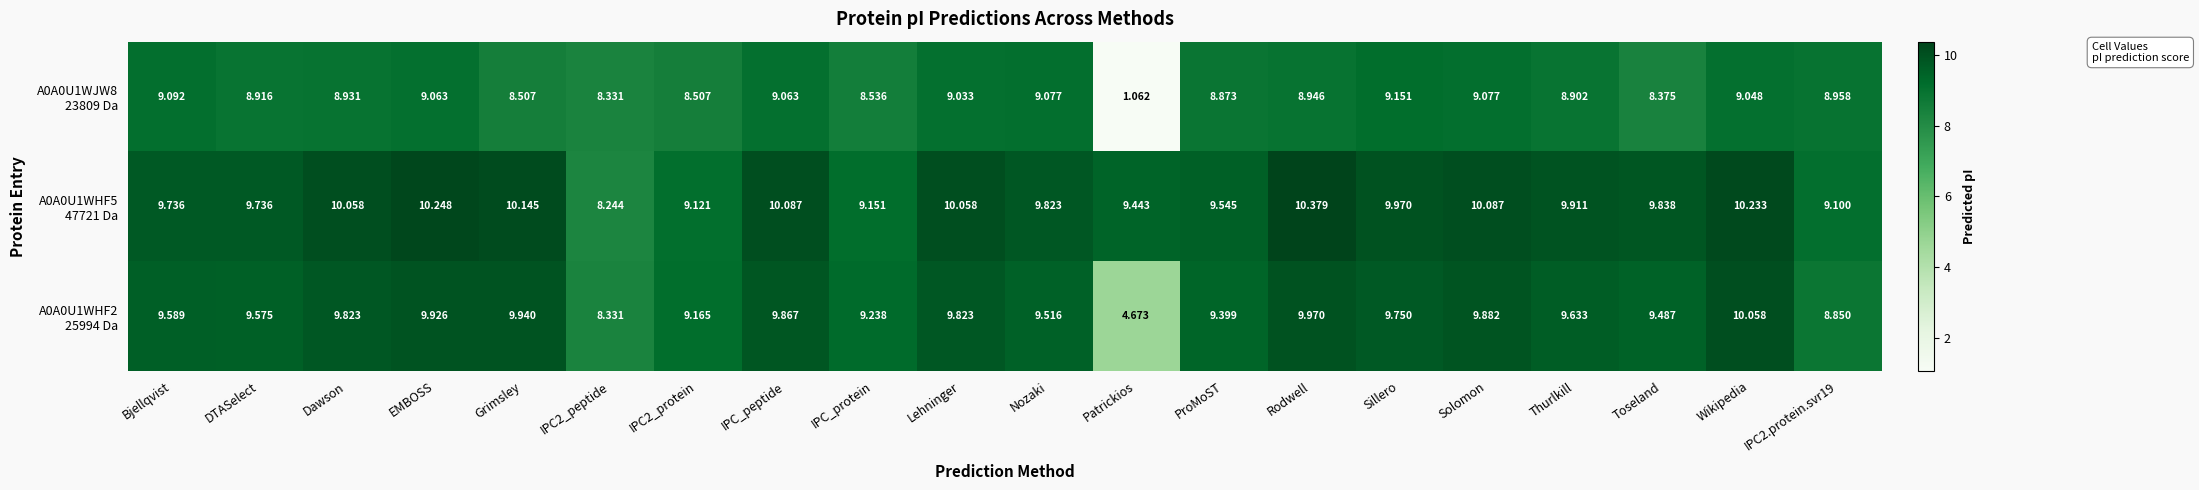

Which label corresponds to the smallest value in the chart?

Patrickios